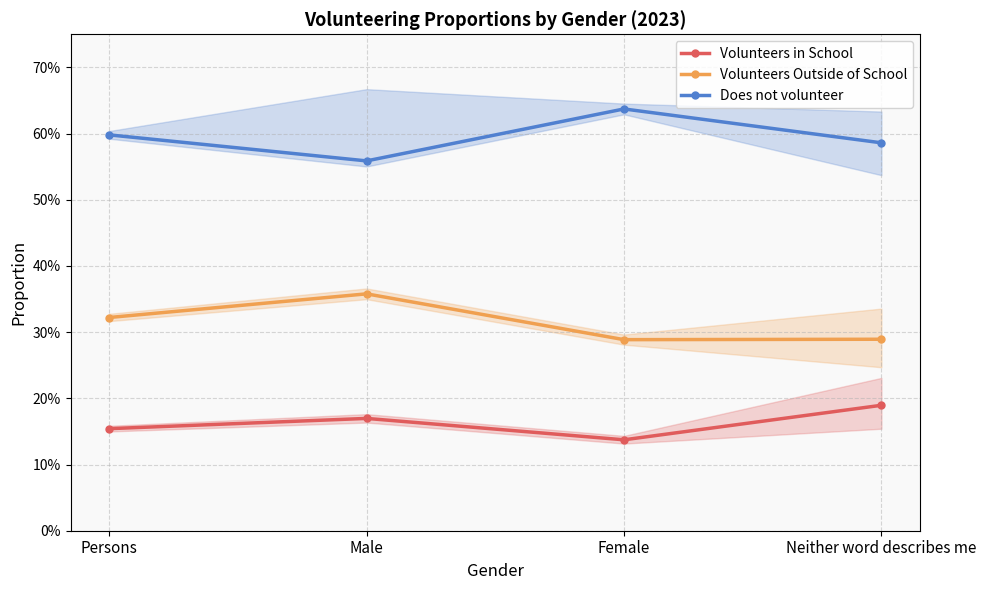

What are all the series names shown in the legend?

Volunteers in School, Volunteers Outside of School, Does not volunteer